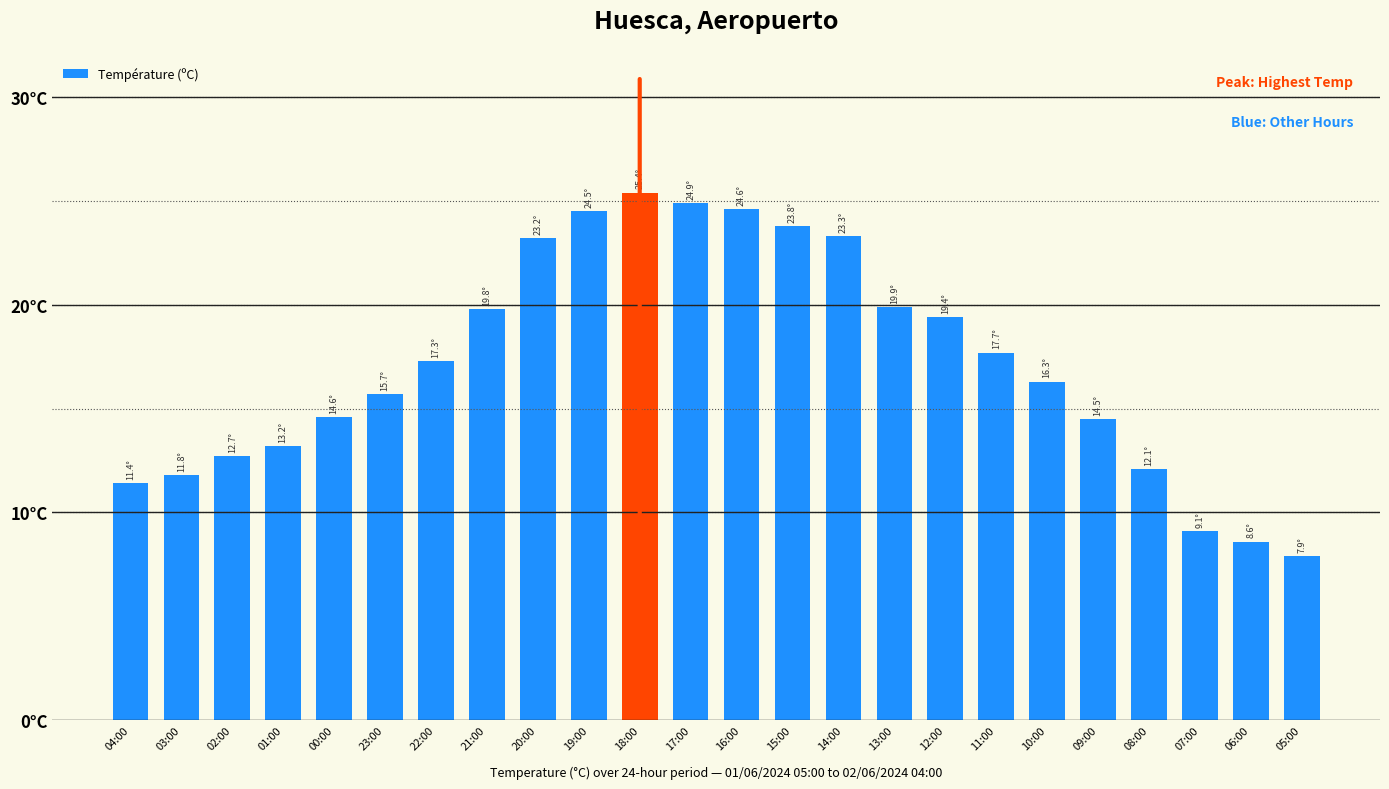

Rank the categories by value from highest to lowest.

18:00, 17:00, 16:00, 19:00, 15:00, 14:00, 20:00, 13:00, 21:00, 12:00, 11:00, 22:00, 10:00, 23:00, 00:00, 09:00, 01:00, 02:00, 08:00, 03:00, 04:00, 07:00, 06:00, 05:00